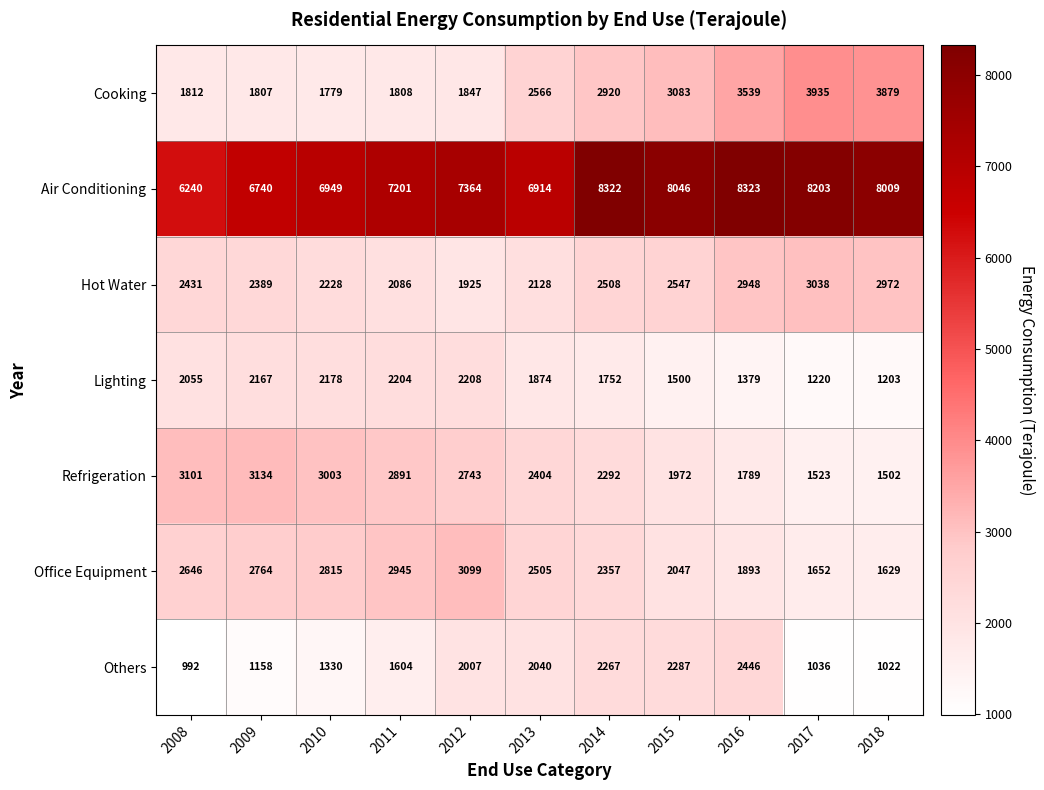

What is the sum of all Office Equipment values?

26352